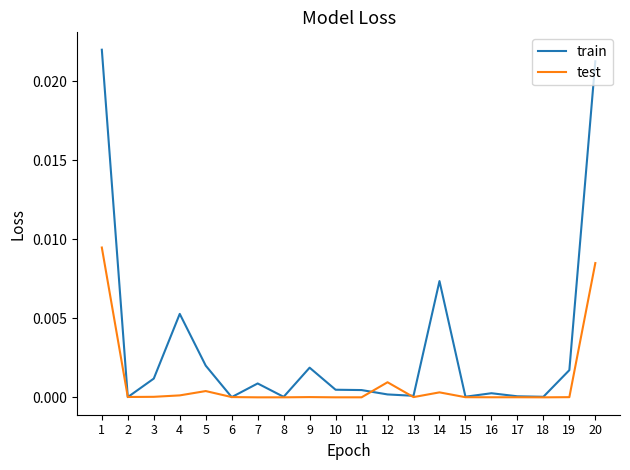

Which series has the widest spread of values?

train